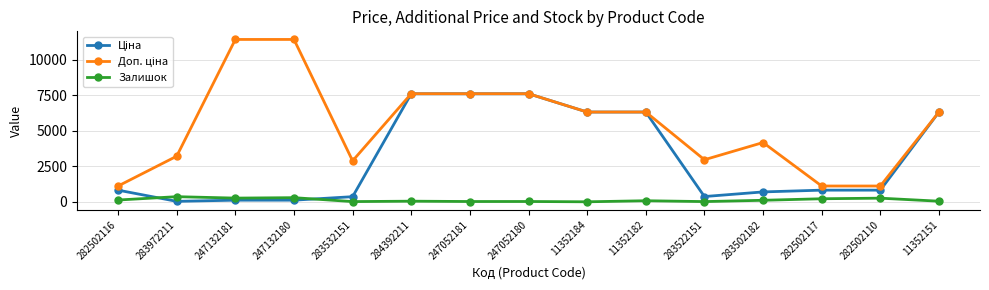

What is the label of the 15th point from the left?

11352151